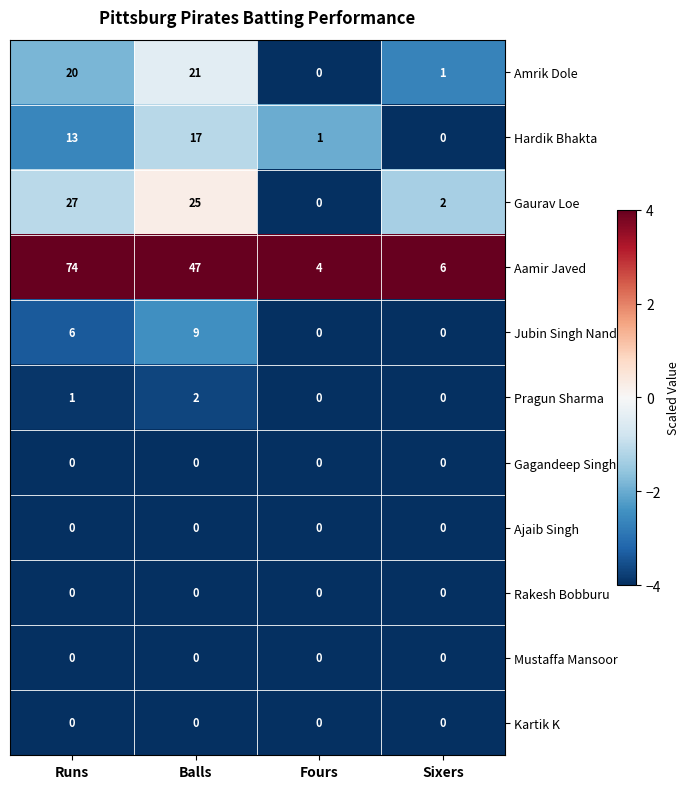

What is the smallest value displayed?

0